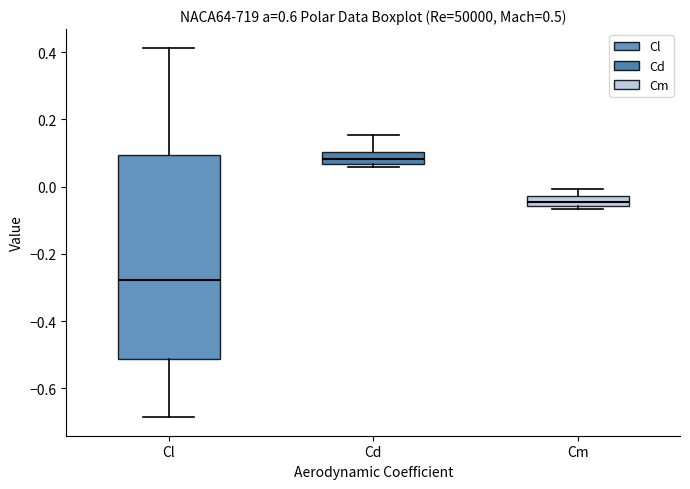

Which box is the tallest, from its lower edge to its upper edge?

Cl